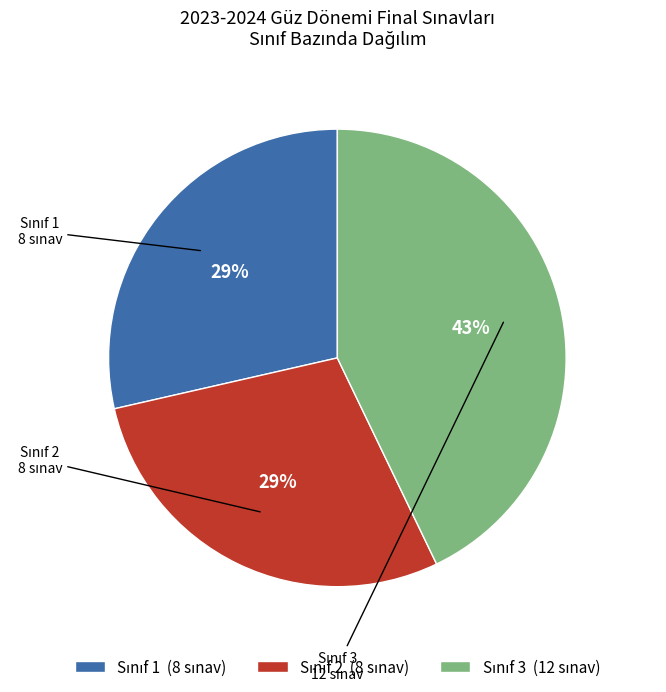

To the nearest percent, what is the difference between the largest and smallest slice percentages?

14%